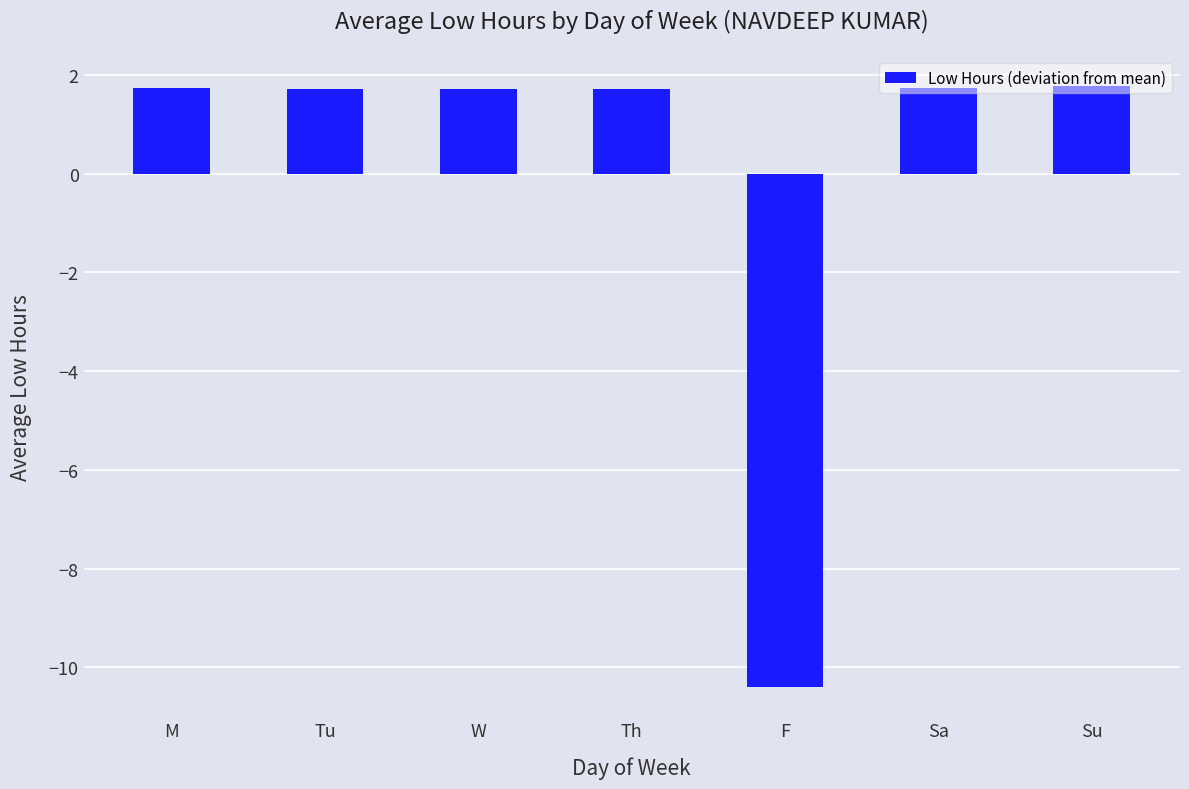

What is the value of the 4th bar from the left?

1.7